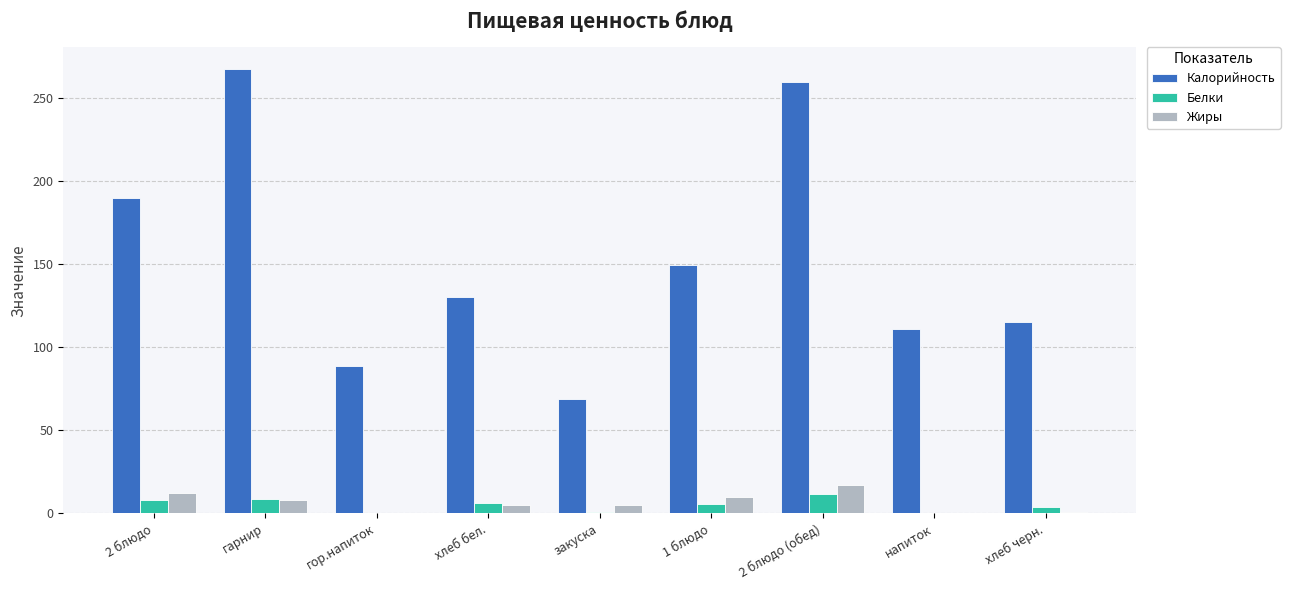

Is the value of Жиры at 2 блюдо greater than the value of Белки at закуска?

Yes